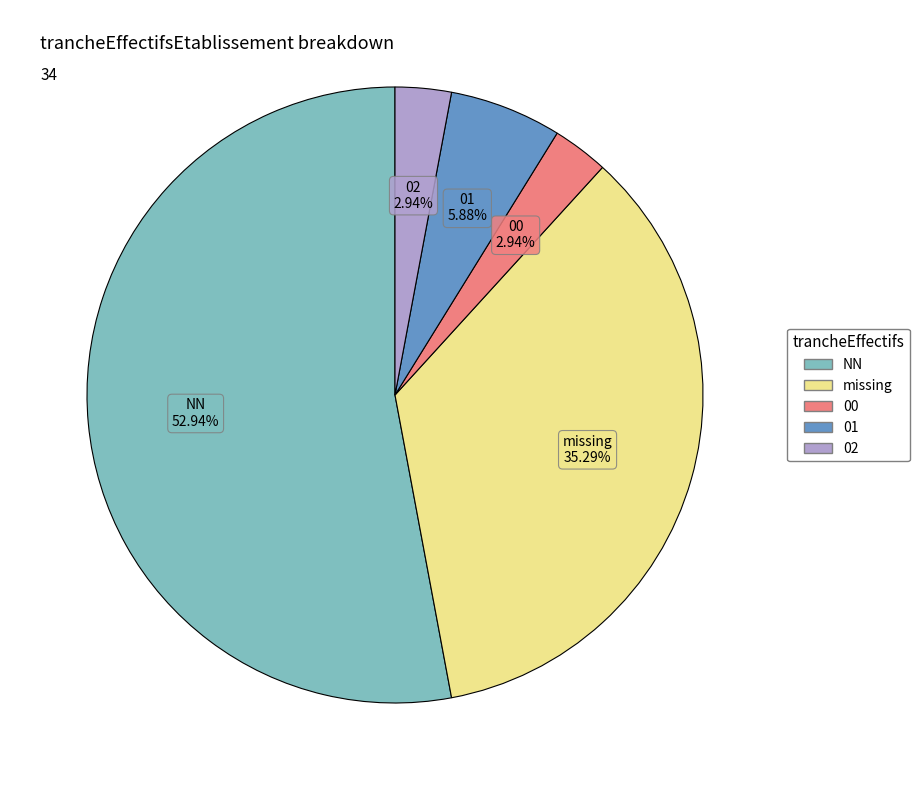

Is there any slice that represents more than half of the pie?

Yes